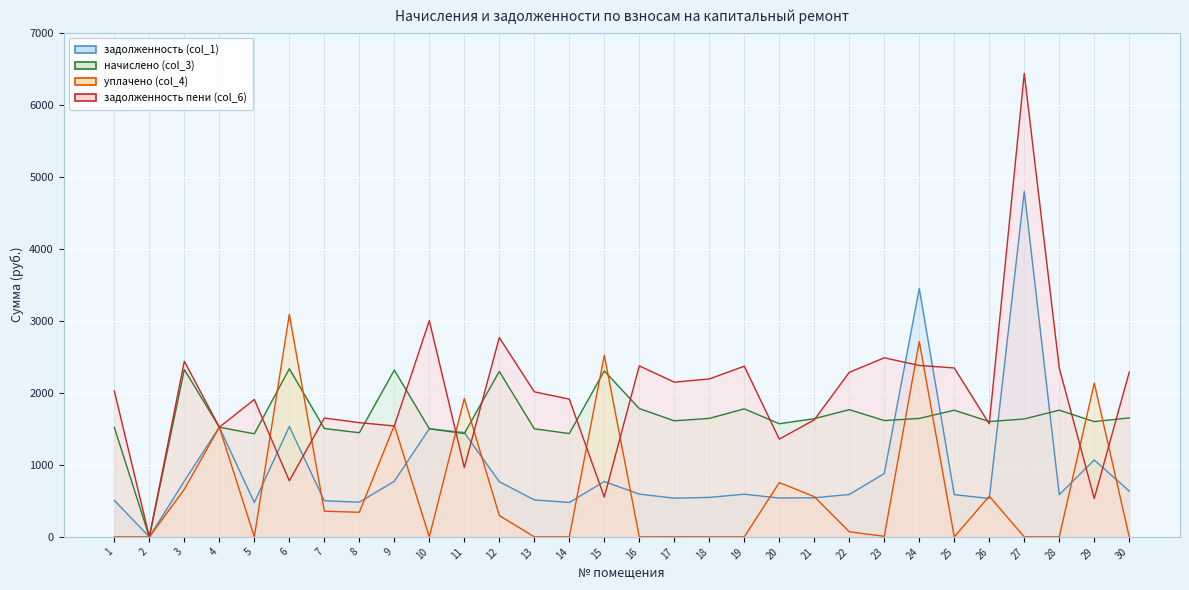

At which category does задолженность (col_1) reach its first local peak?

4